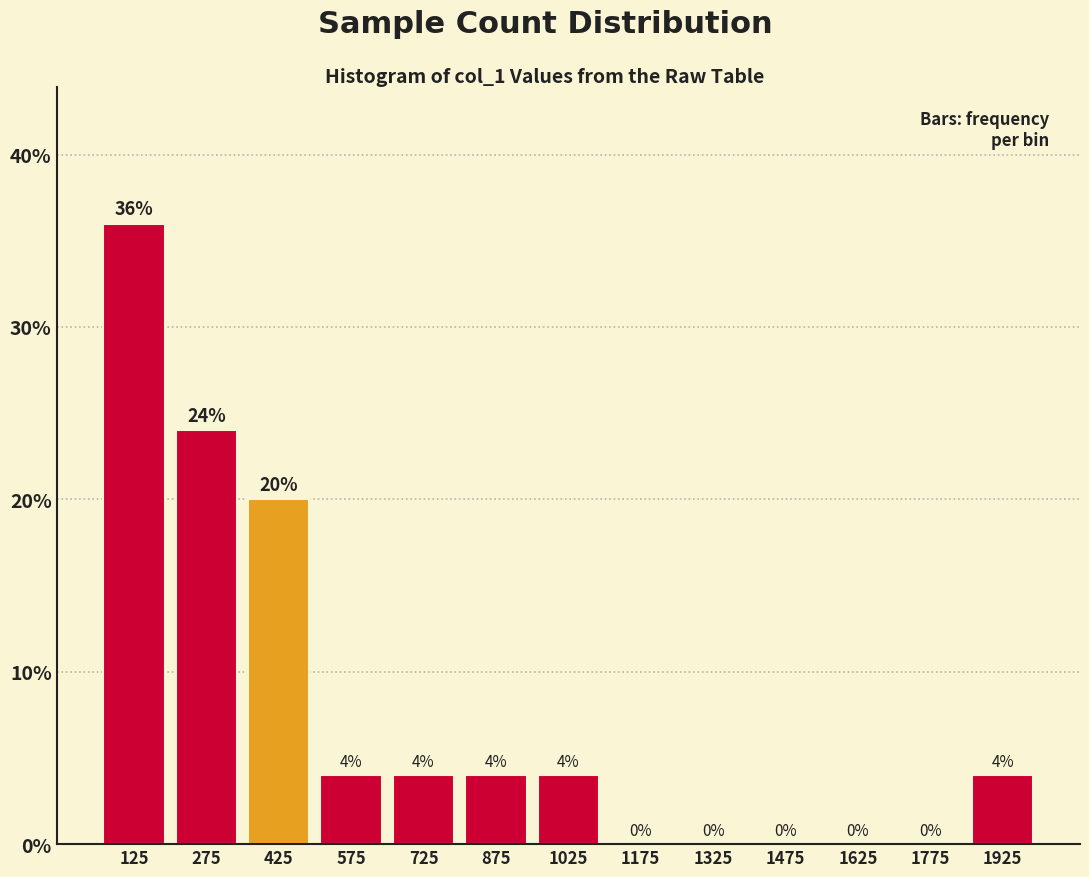

Which range on the x-axis has the tallest bar?

50 to 200